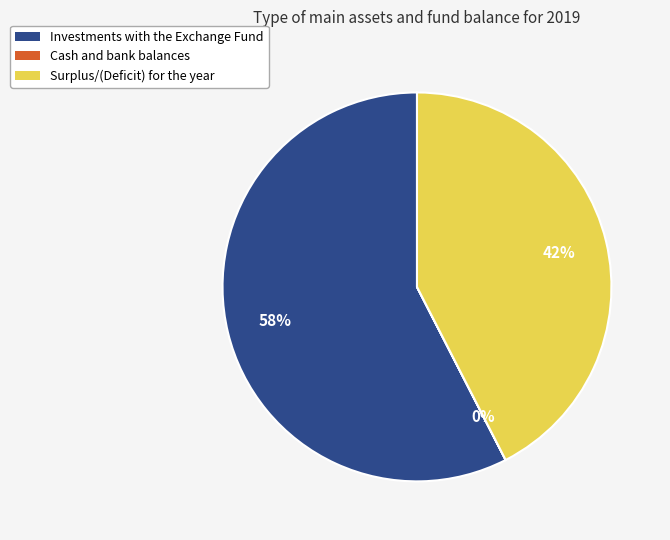

What is the ratio of the value at Investments with the Exchange Fund to the value at Surplus/(Deficit) for the year?

1.4